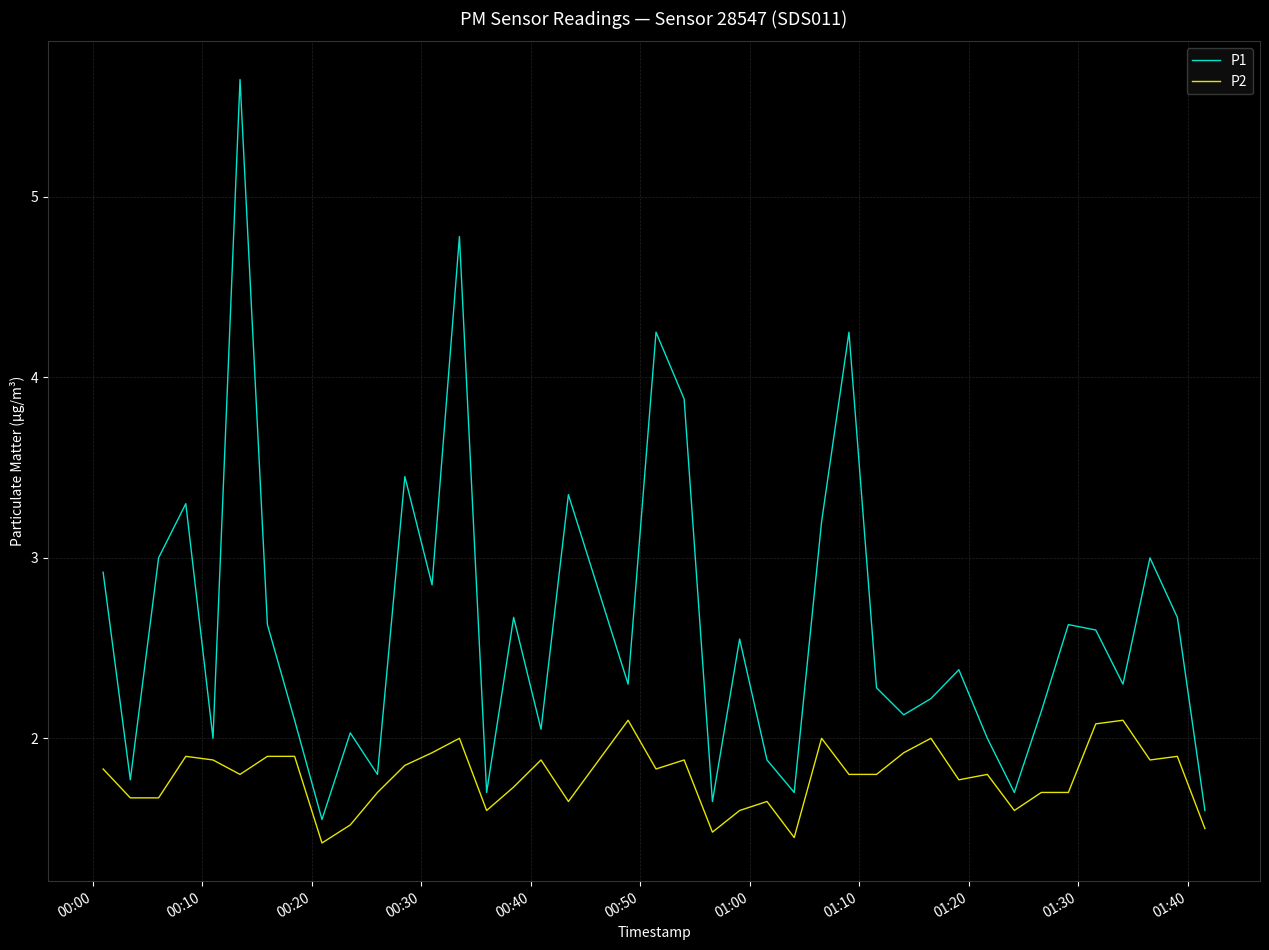

True or false: P2 and P1 cross at least once.

False